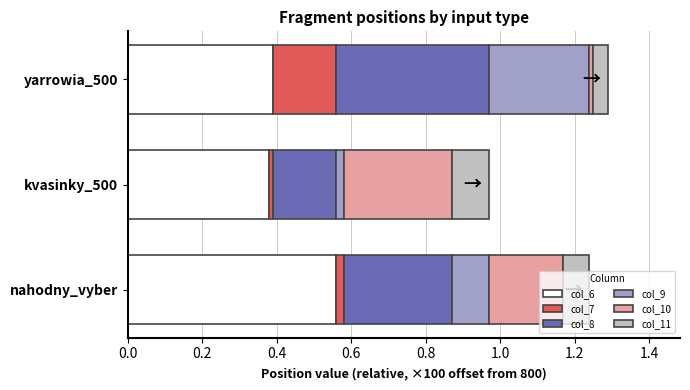

How many series are shown in this chart?

6